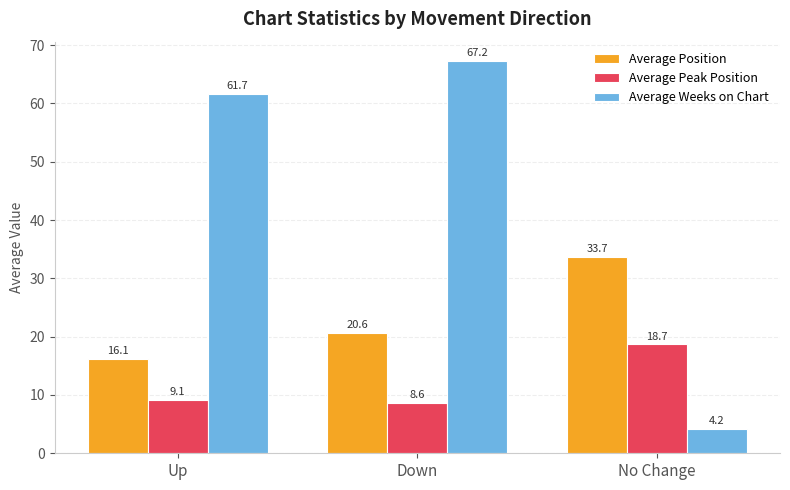

What is the difference between the maximum and minimum values in the Average Position series?

17.5